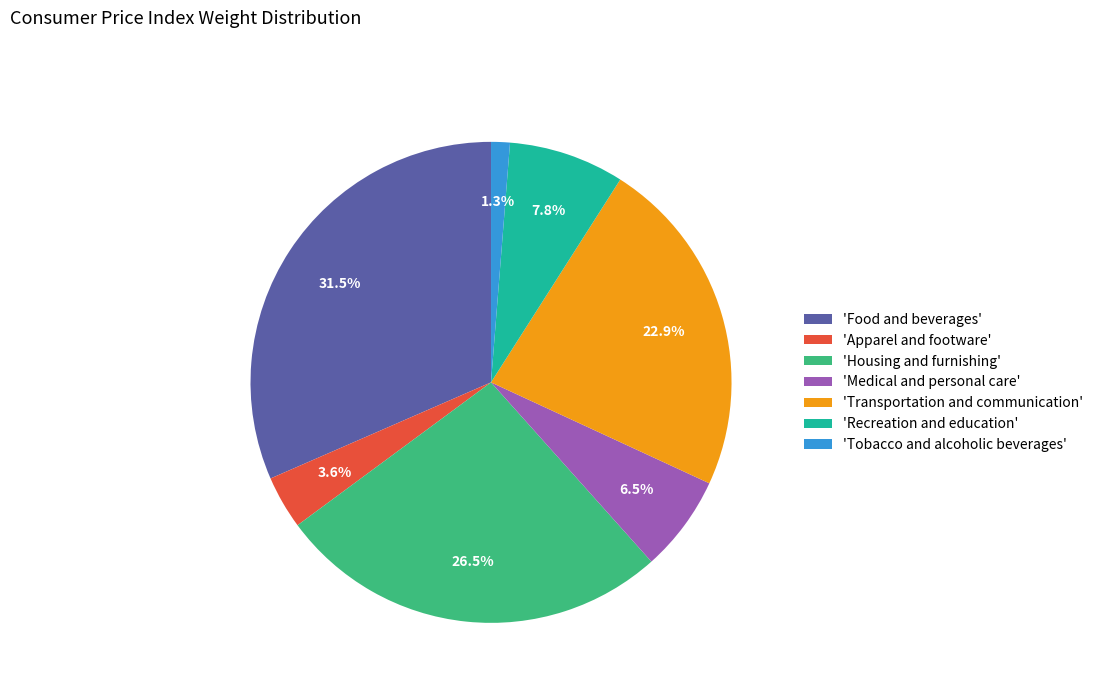

What is the ratio of the value at 'Apparel and footware' to the value at 'Recreation and education'?

0.5